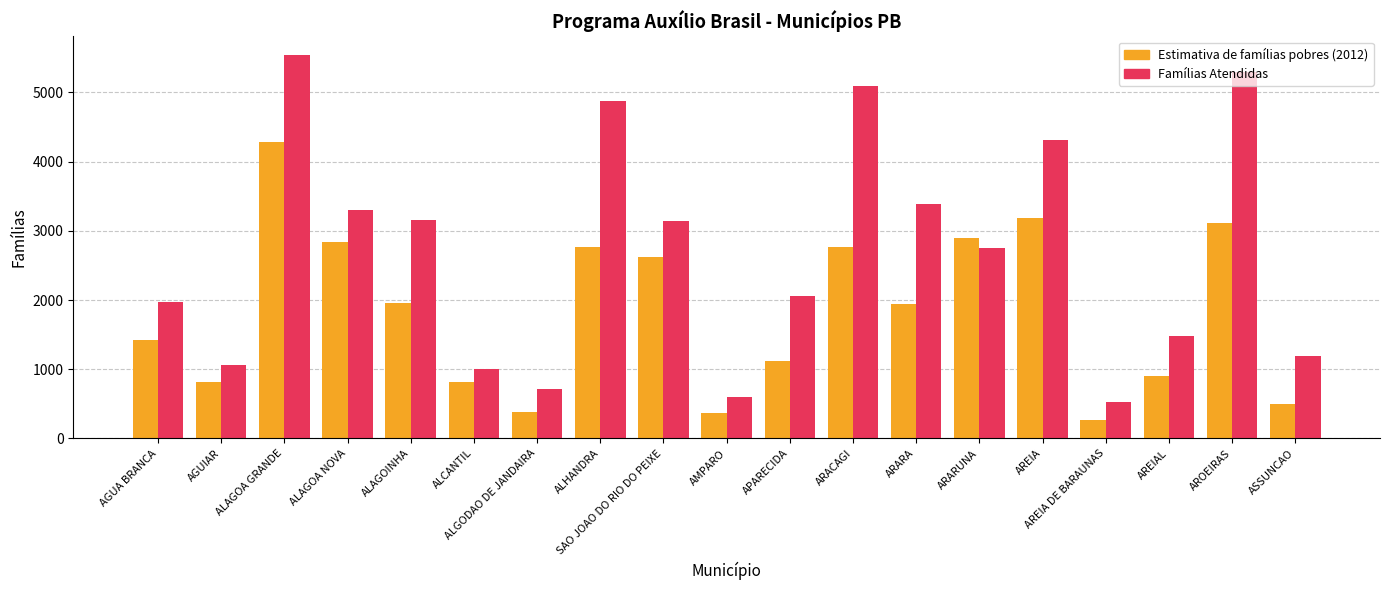

At SAO JOAO DO RIO DO PEIXE, list the series in order from smallest to largest.

Estimativa de famílias pobres (2012), Famílias Atendidas